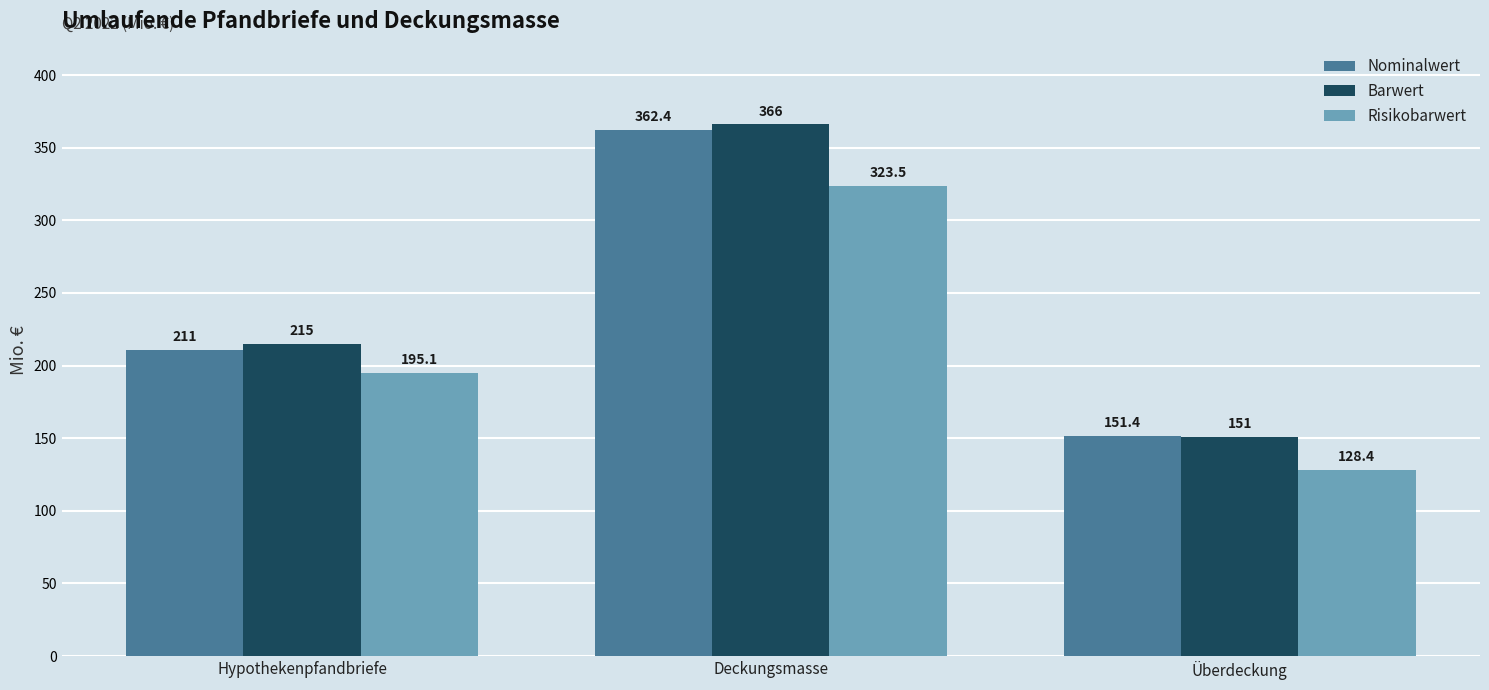

Which category has the highest value in the Risikobarwert series?

Deckungsmasse